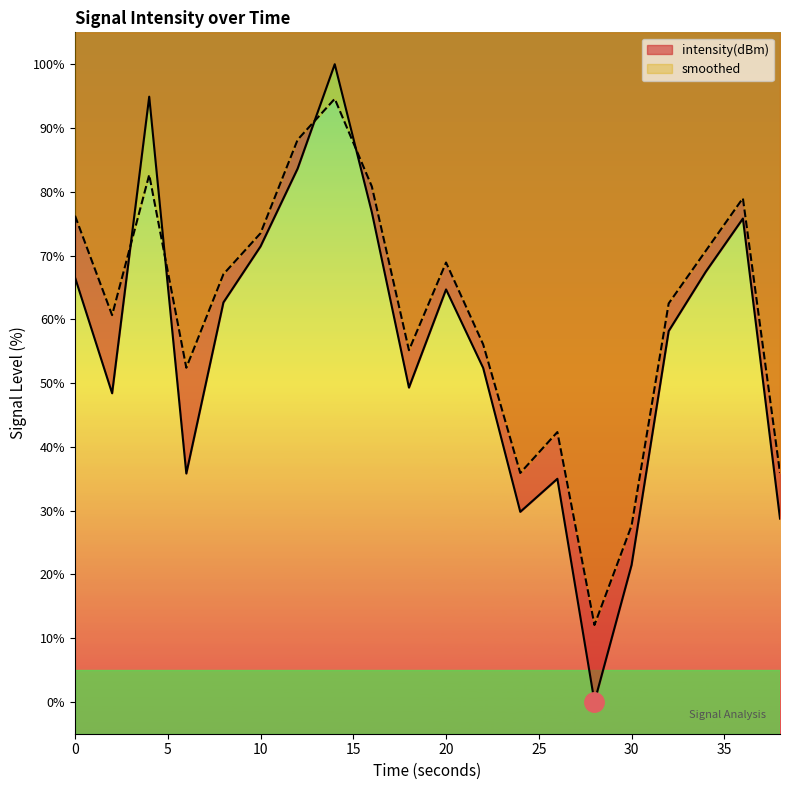

Reading right to left, what are all the values shown in this chart?

intensity(dBm): 38=28.7	36=75.8	34=67.5	32=58.2	30=21.5	28=0.0	26=35.0	24=29.8	22=52.4	20=64.7	18=49.3	16=76.8	14=100.0	12=83.6	10=71.4	8=62.6	6=35.8	4=94.9	2=48.4	0=66.6
smoothed: 38=35.9	36=79.0	34=70.7	32=62.5	30=27.6	28=12.1	26=42.3	24=35.9	22=56.1	20=68.9	18=55.1	16=80.8	14=94.6	12=88.2	10=73.5	8=67.1	6=52.4	4=82.7	2=60.6	0=76.2